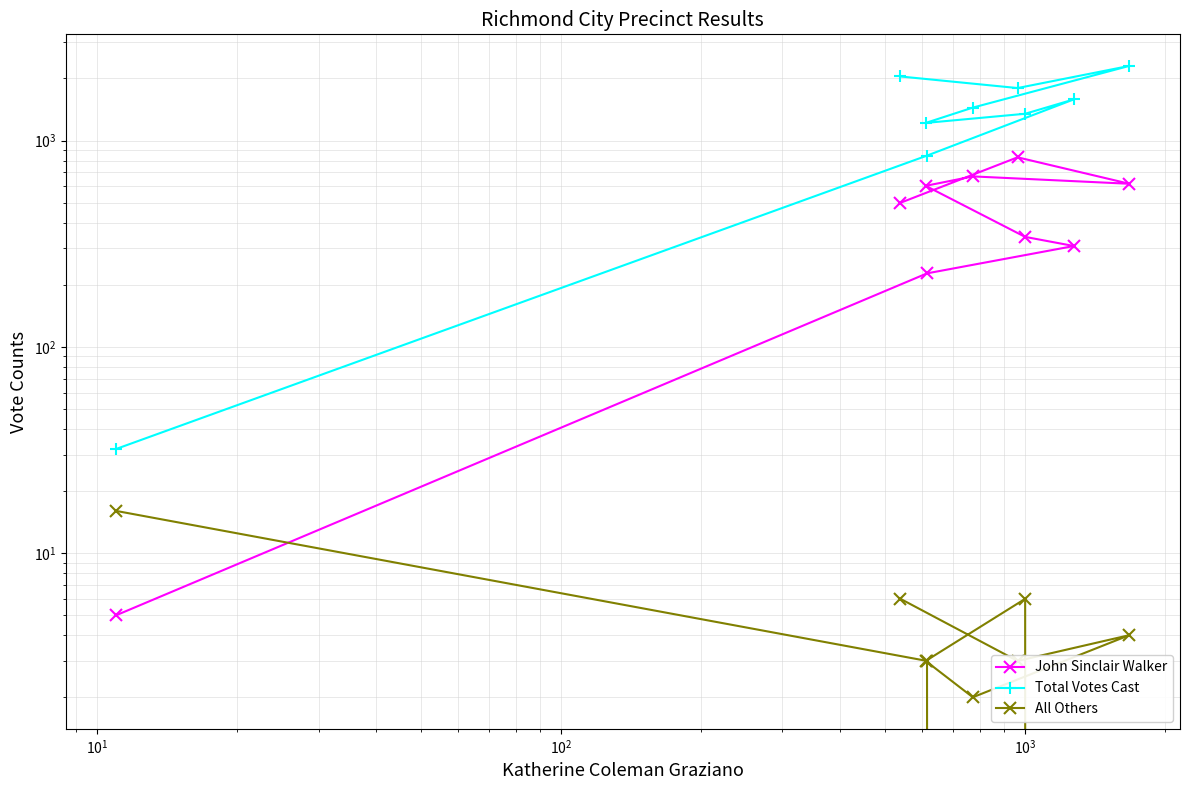

What is the average value of the John Sinclair Walker series?

455